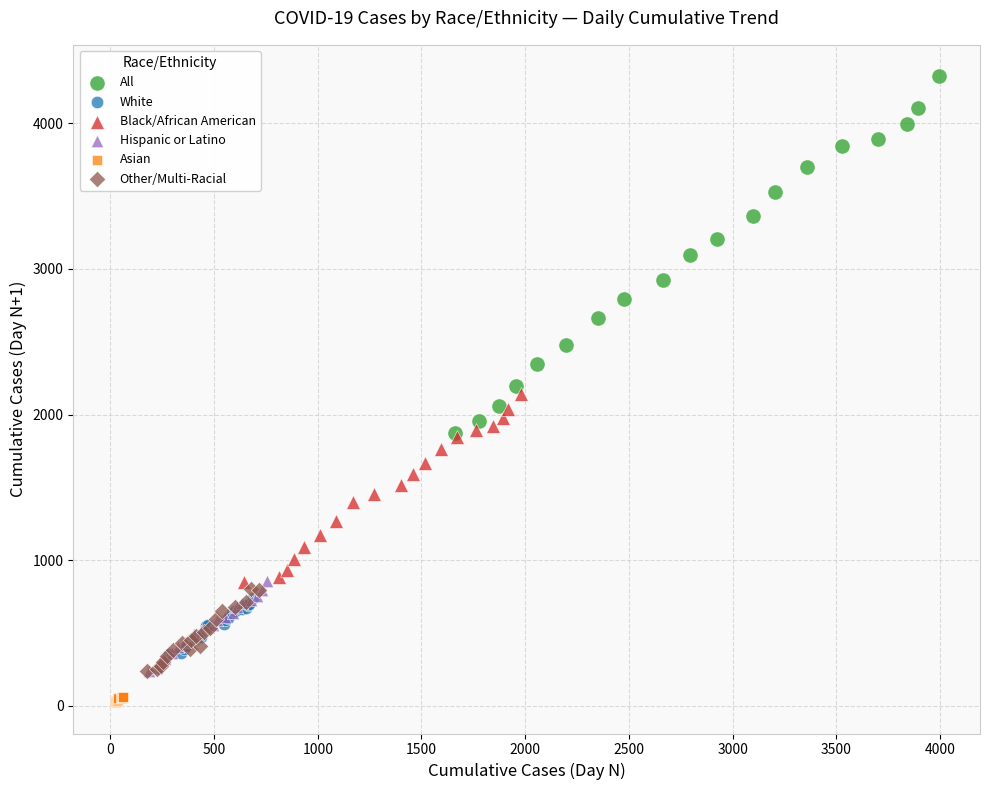

Which series reaches the maximum Y coordinate?

All